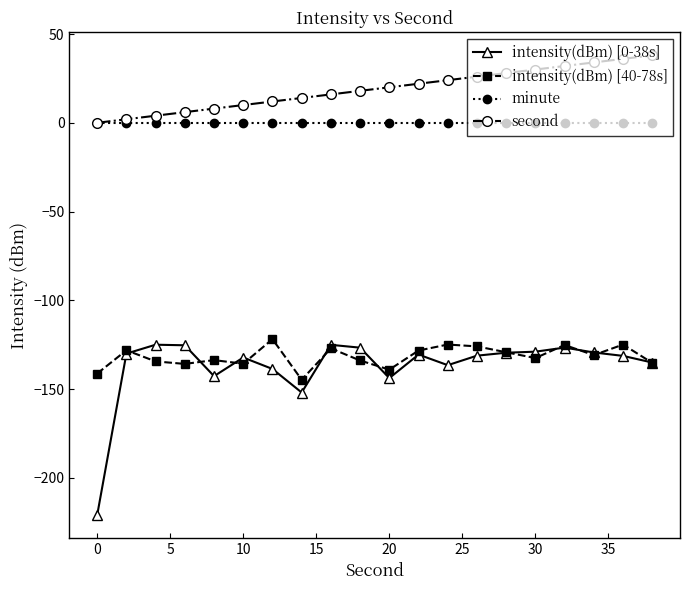

Which series has the largest total across all categories?

second